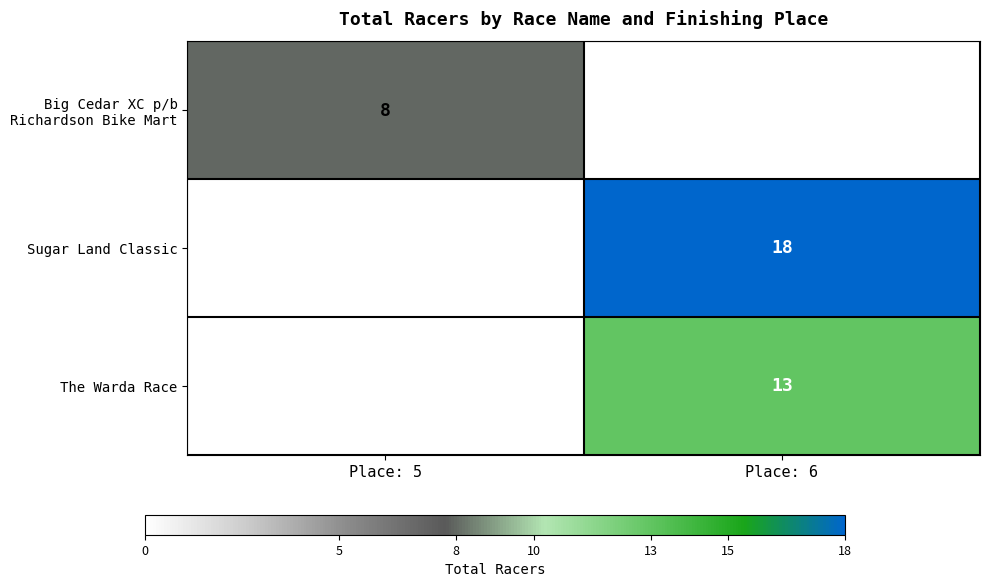

The value of Sugar Land Classic at Place: 6 is 18. True or false?

True